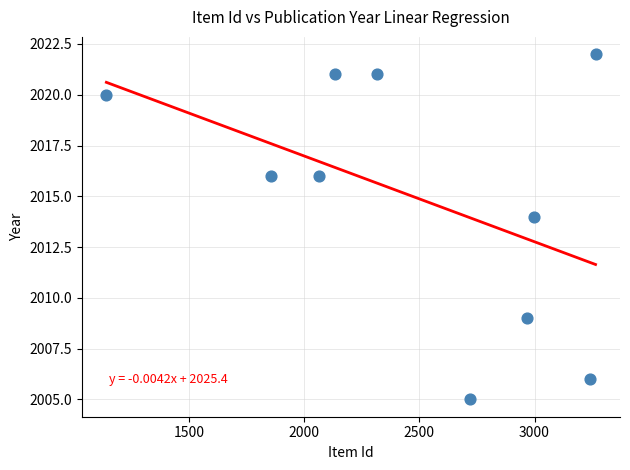

What Y value in the scatter plot is closest to 2013?

2014